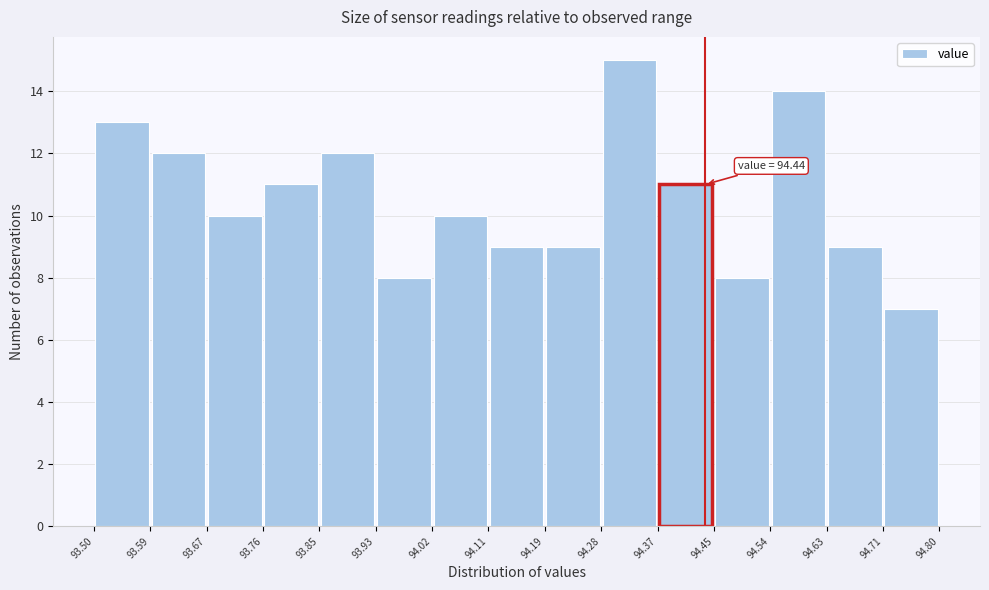

Over which range of the x-axis is the bar tallest?

94.28 to 94.37